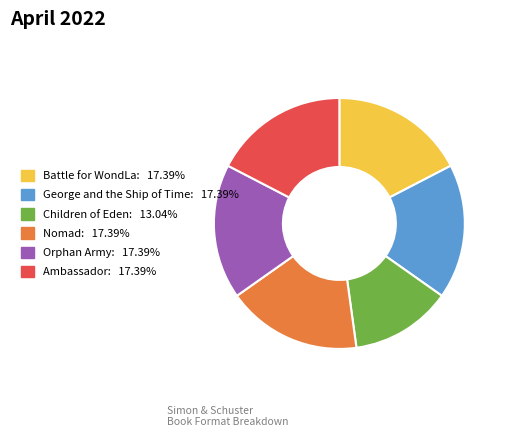

Does Children of Eden represent more than half of the total?

No